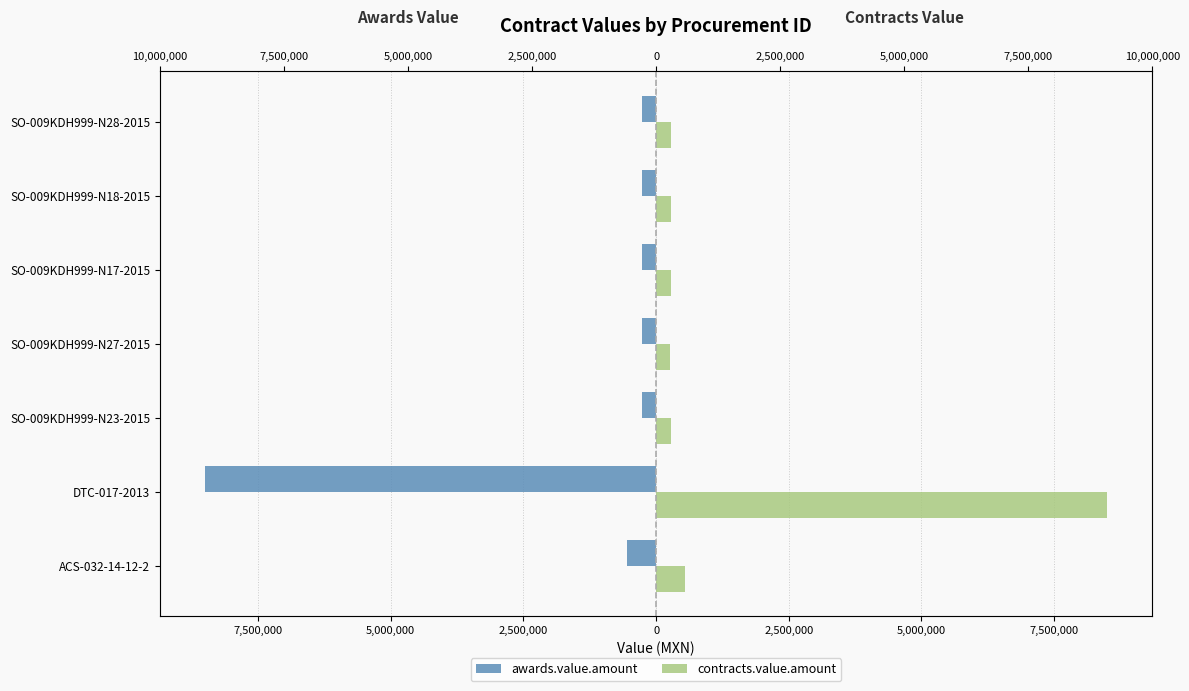

What is the average value of the contracts.value.amount series?

1487184